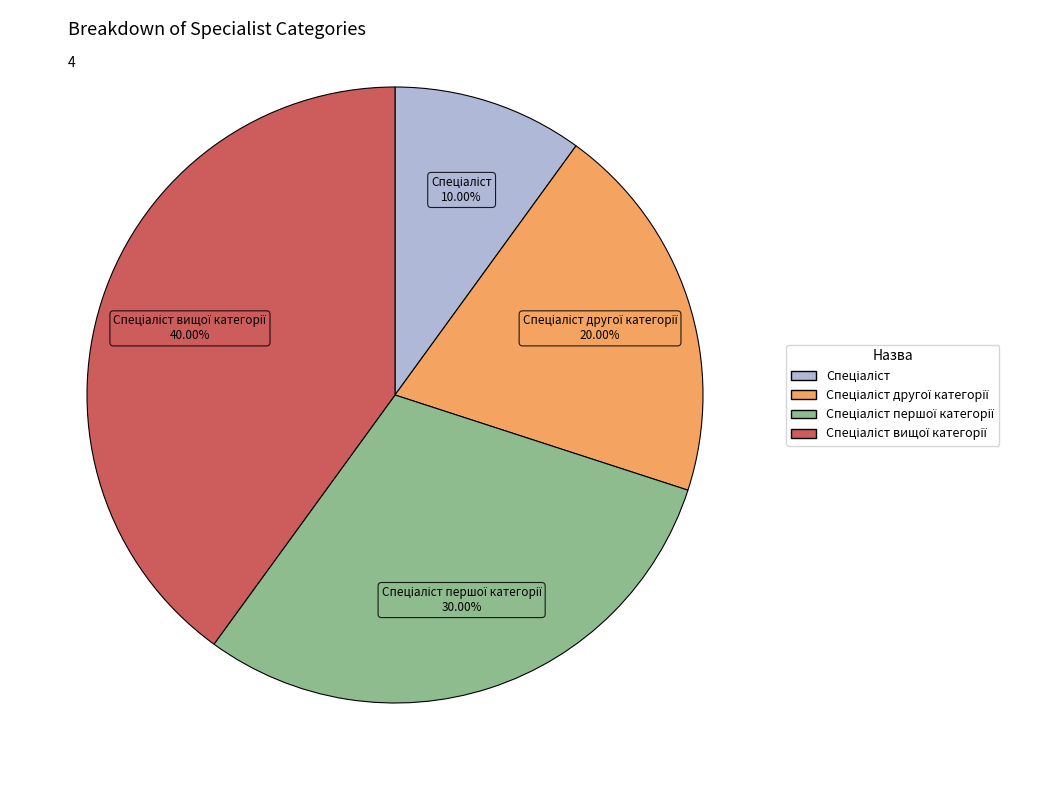

Is there any slice that represents more than half of the pie?

No